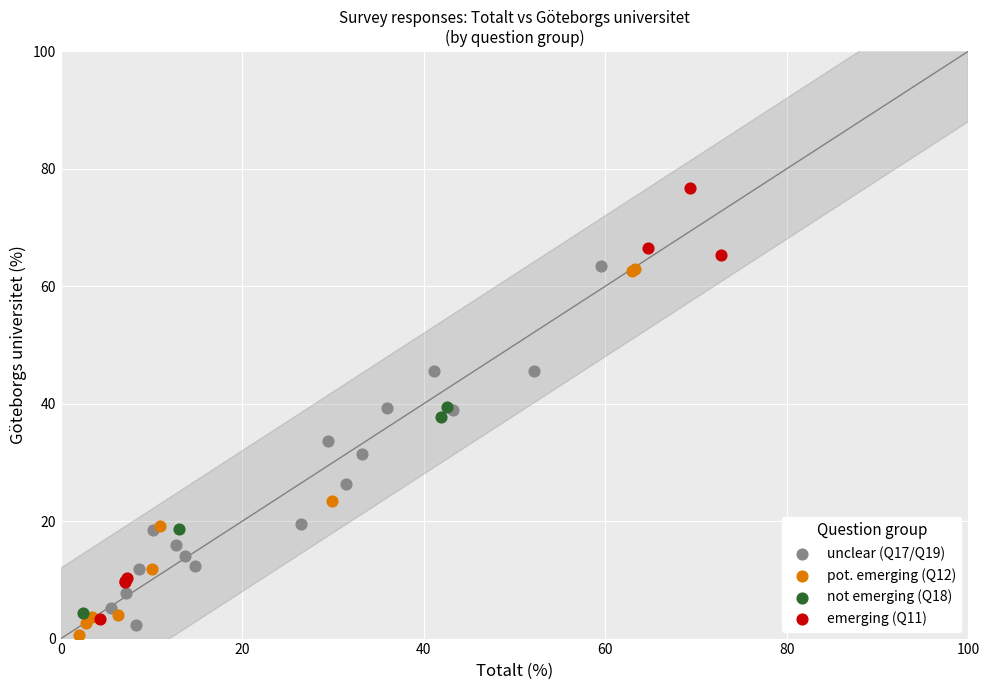

What are all the series names shown in the legend?

unclear (Q17/Q19), pot. emerging (Q12), not emerging (Q18), emerging (Q11)